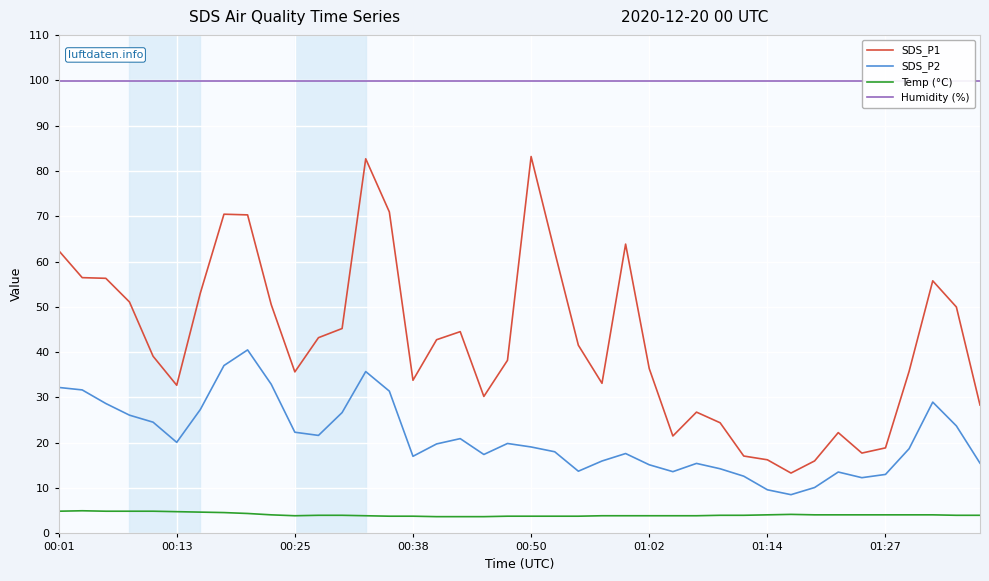

What is the difference between the maximum and minimum values in the SDS_P2 series?

31.9